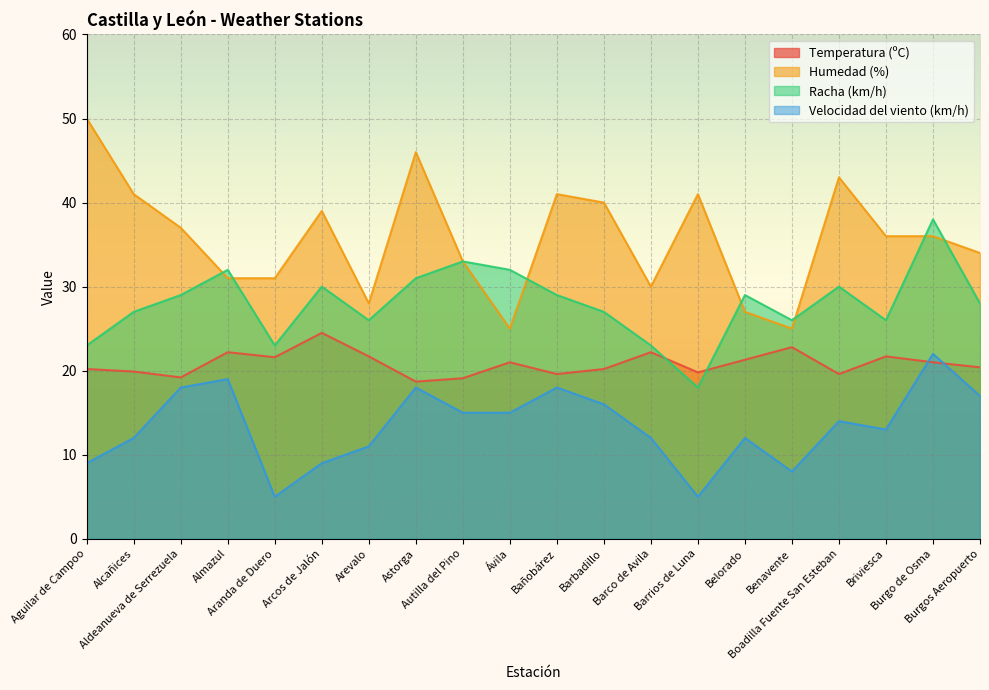

At which category is the sum across all series the highest?

Burgo de Osma